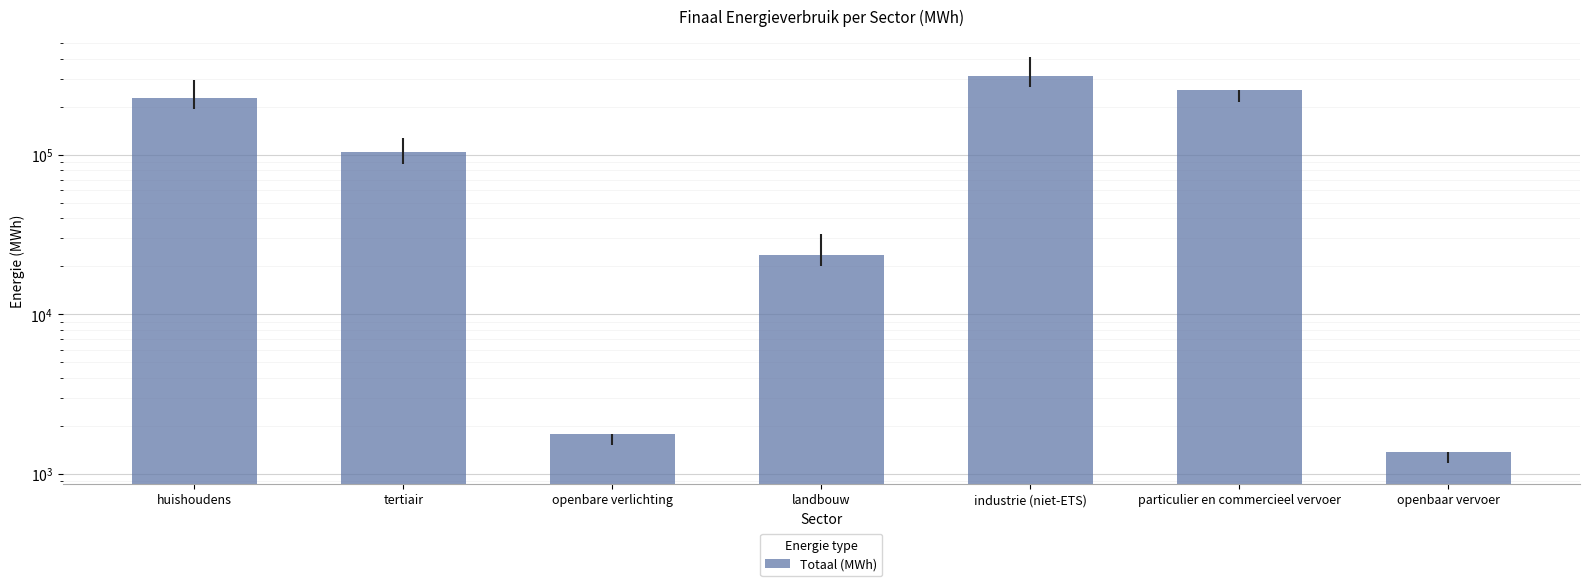

The value at tertiair is 50975.7. True or false?

False